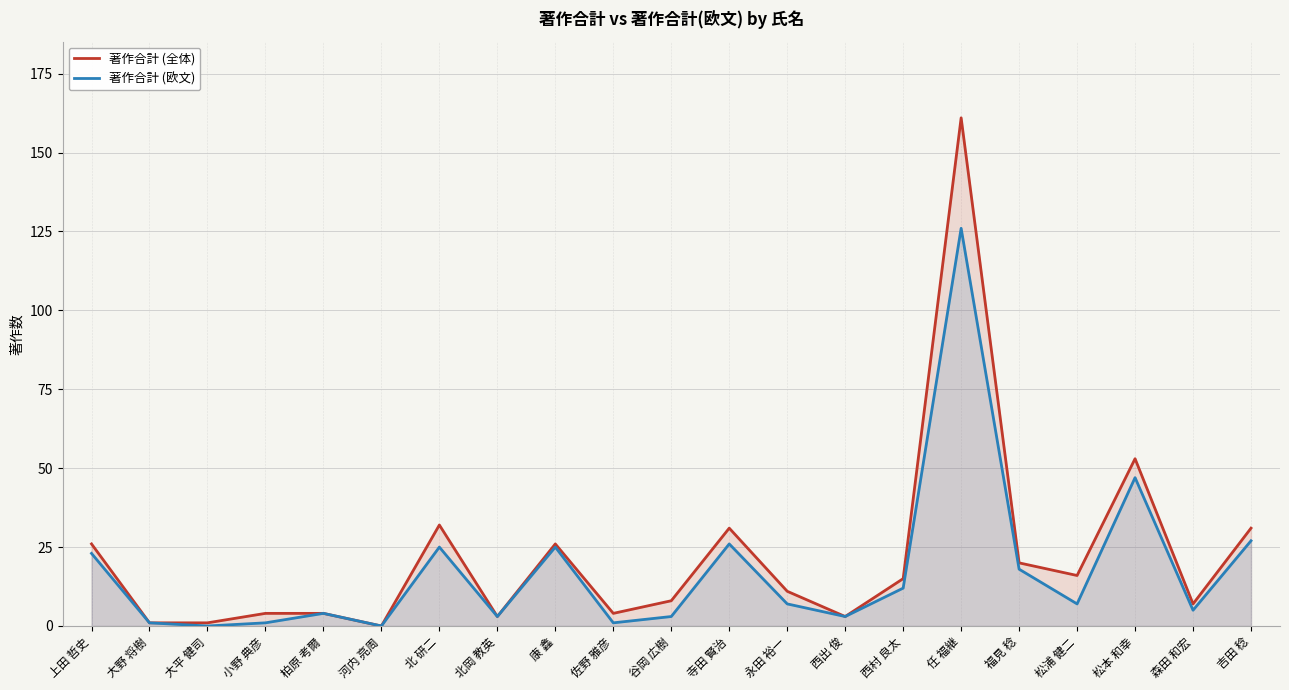

What is the difference between the 著作合計 (欧文) values at 福見 稔 and 康 鑫?

7